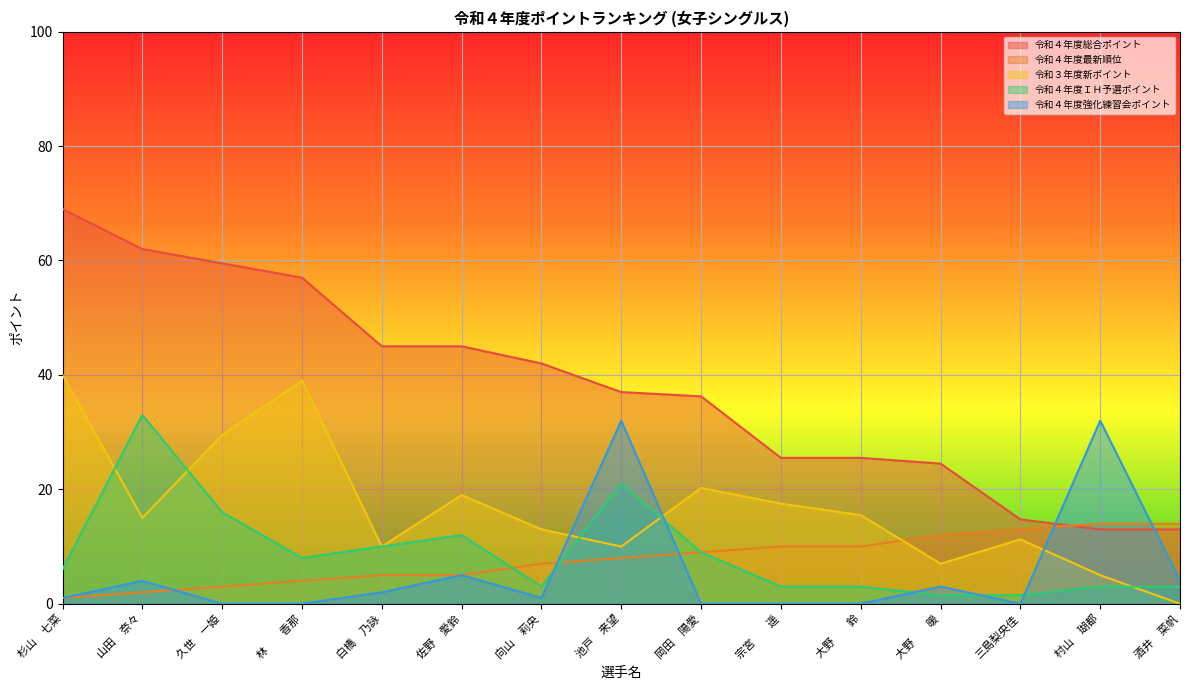

What is the sum of all 令和４年度ＩＨ予選ポイント values?

133.0